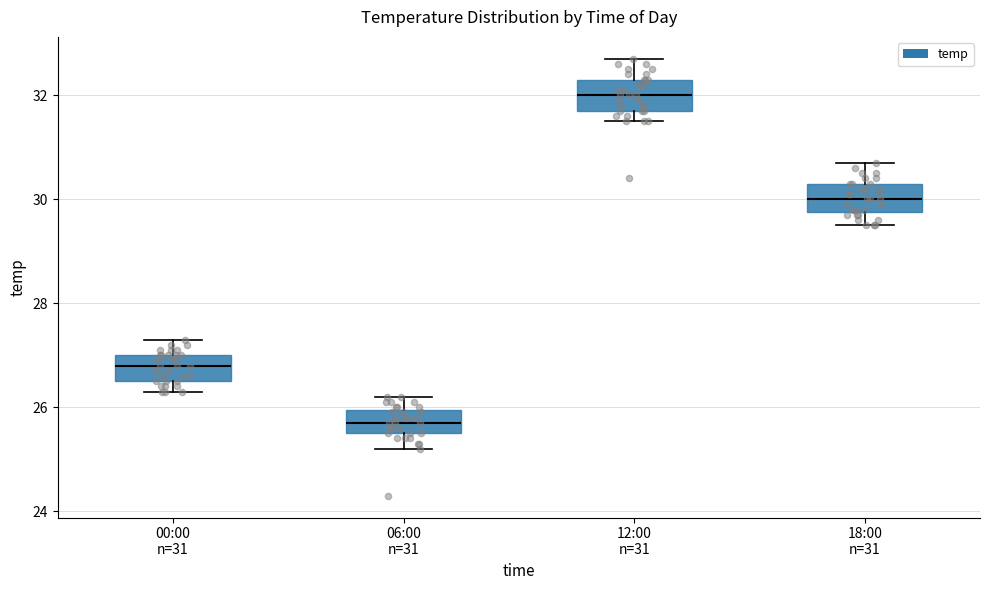

Where is the upper edge of the box for 00:00 n=31 on the y-axis? The values are not printed on the chart, so give them approximately, as read against the axis.

27.0